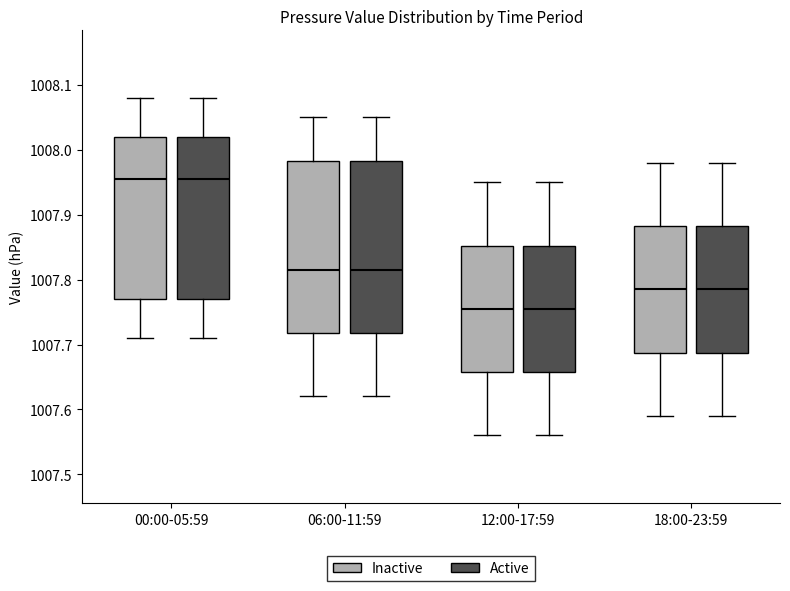

Where does the upper whisker of the box for 06:00-11:59 (Active) end on the y-axis? The values are not printed on the chart, so give them approximately, as read against the axis.

1008.05